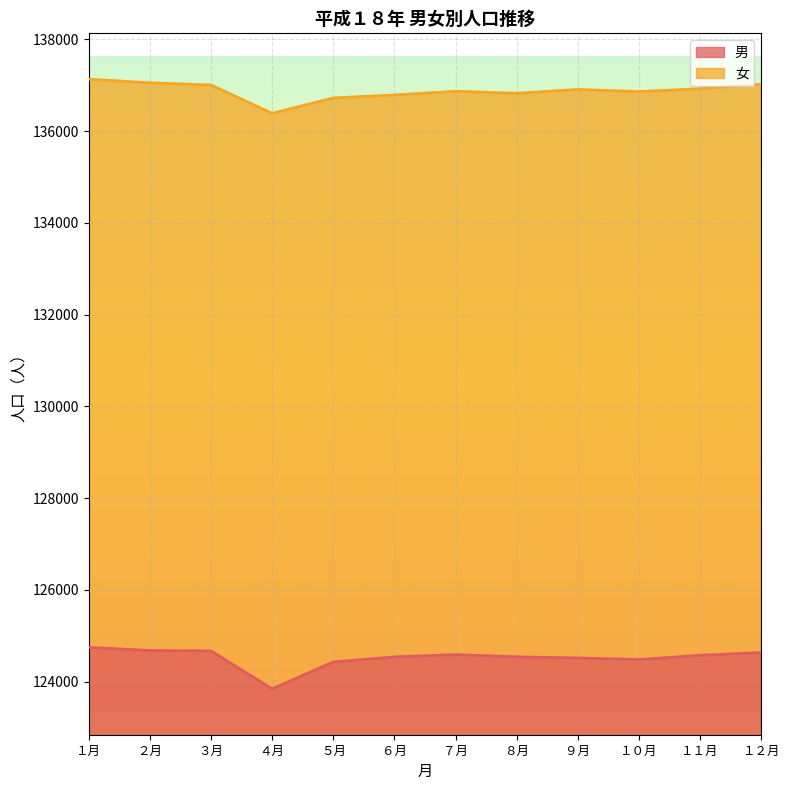

True or false: 男 has a value of 40719 at １２月.

False